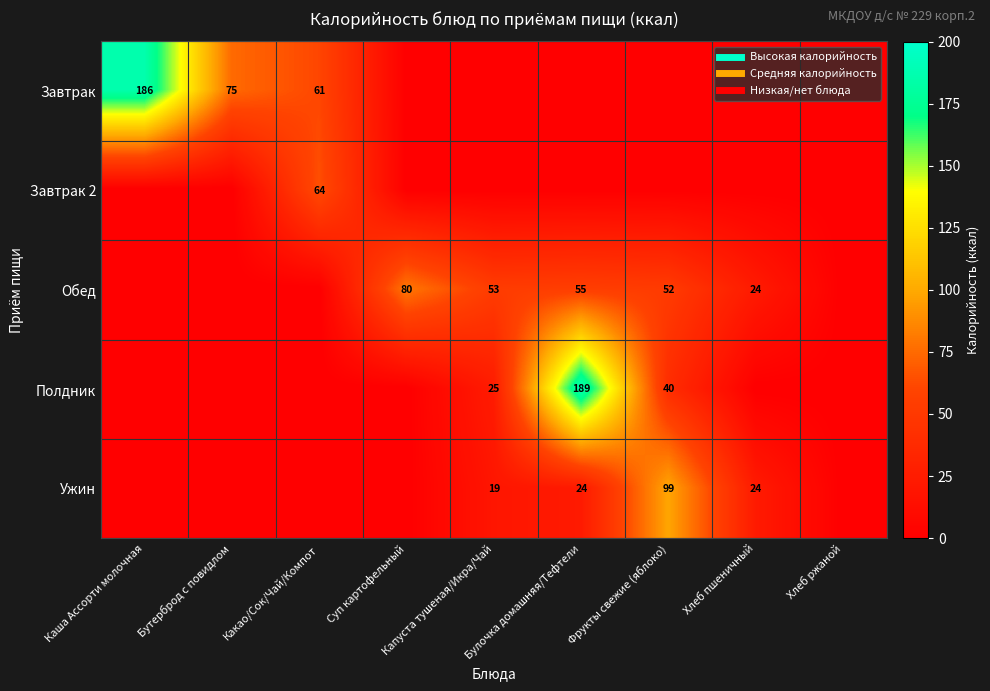

Which series has the largest range (max minus min)?

Полдник